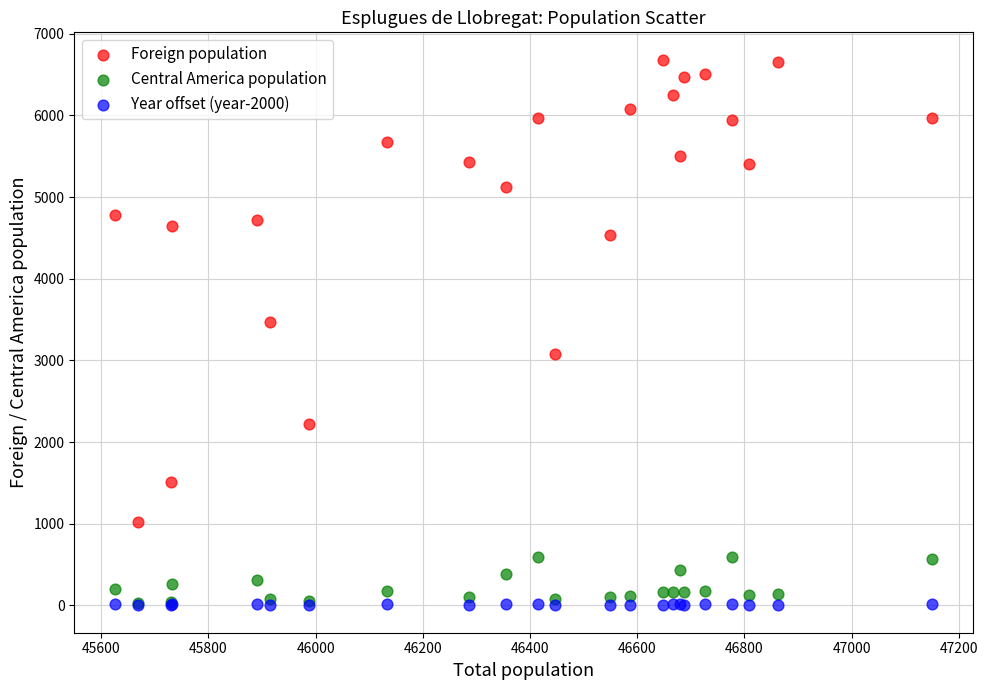

Across all series, what Y value is closest to 3341?

3468